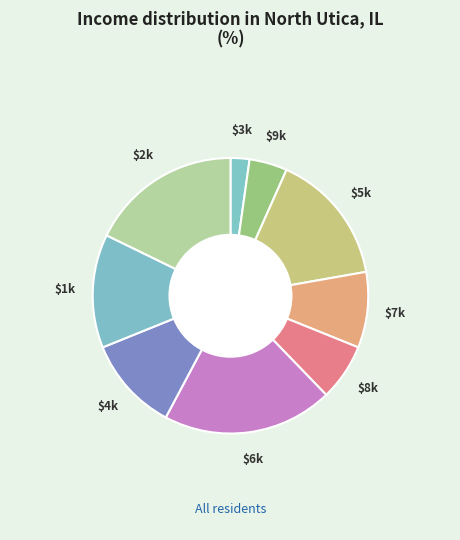

Which category has the biggest portion of the pie?

6